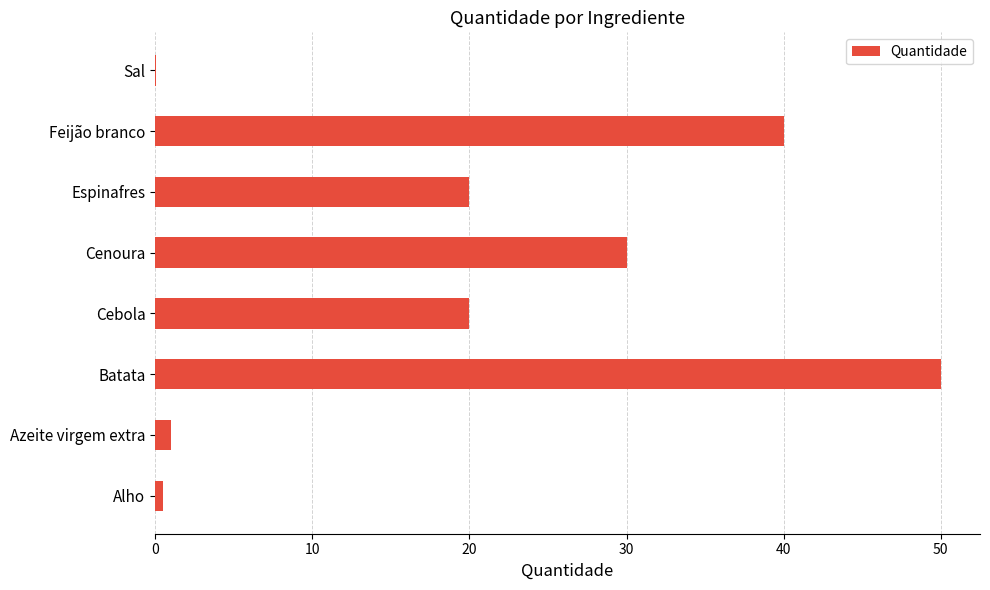

The value at Espinafres is 30.3. True or false?

False